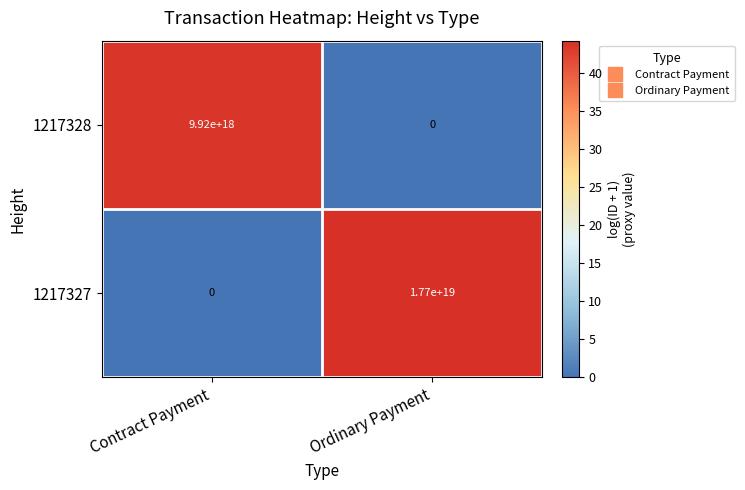

At which label does 1217328 reach its minimum?

Ordinary Payment